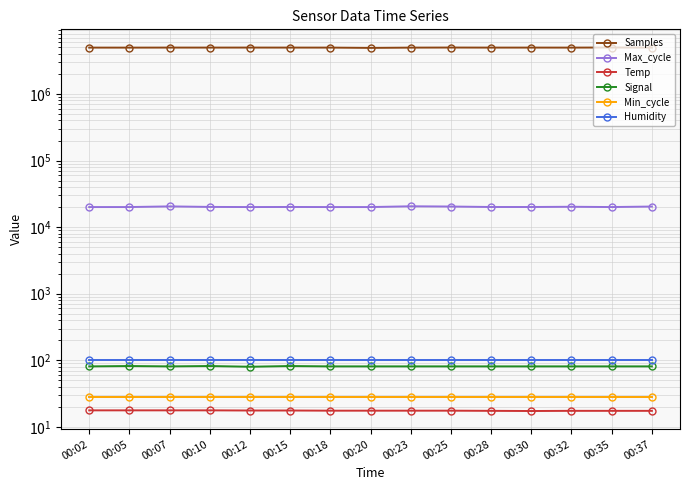

The Humidity series shows 99.9 at 00:05. True or false?

True